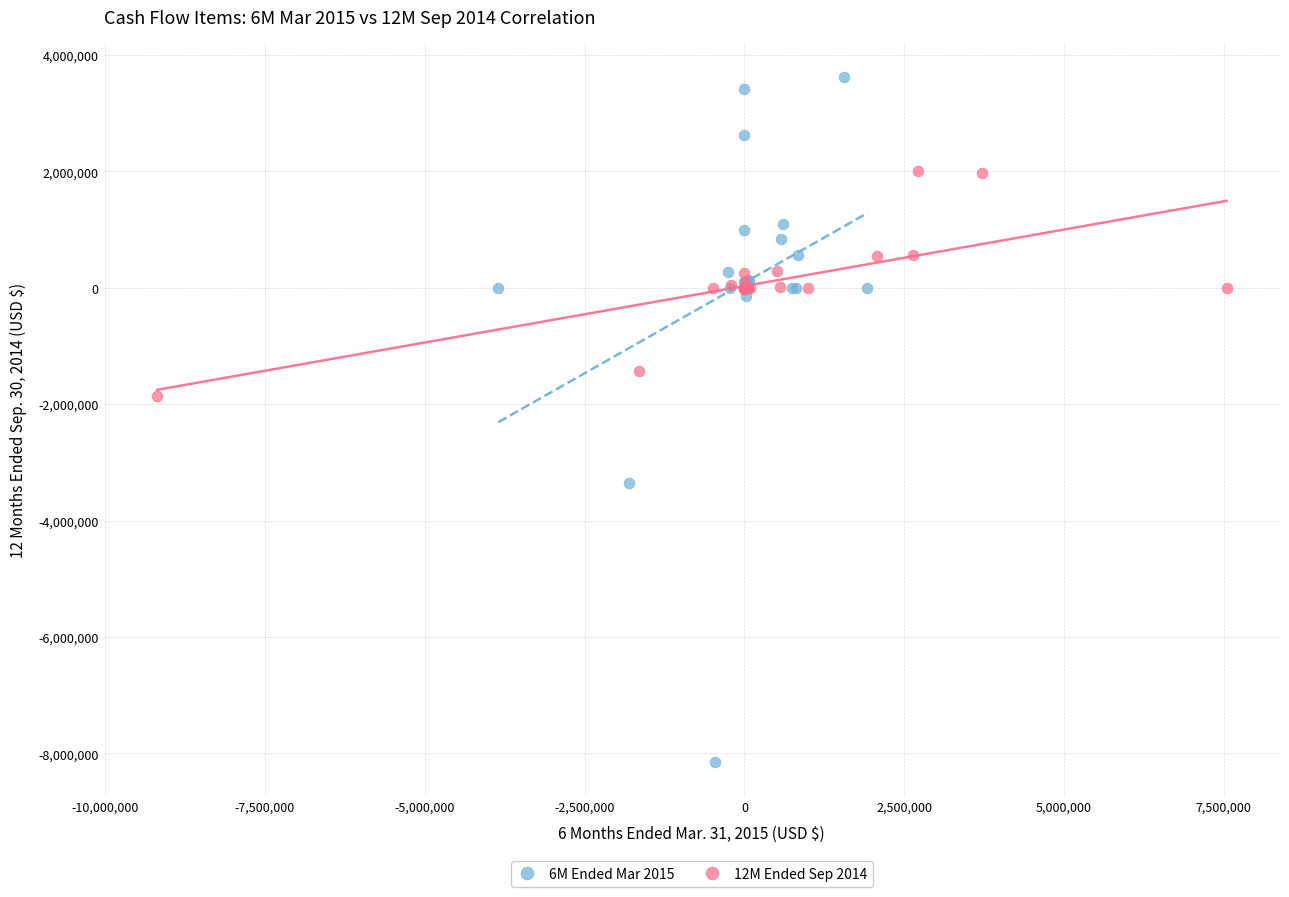

Which series contains the highest Y value?

6M Ended Mar 2015